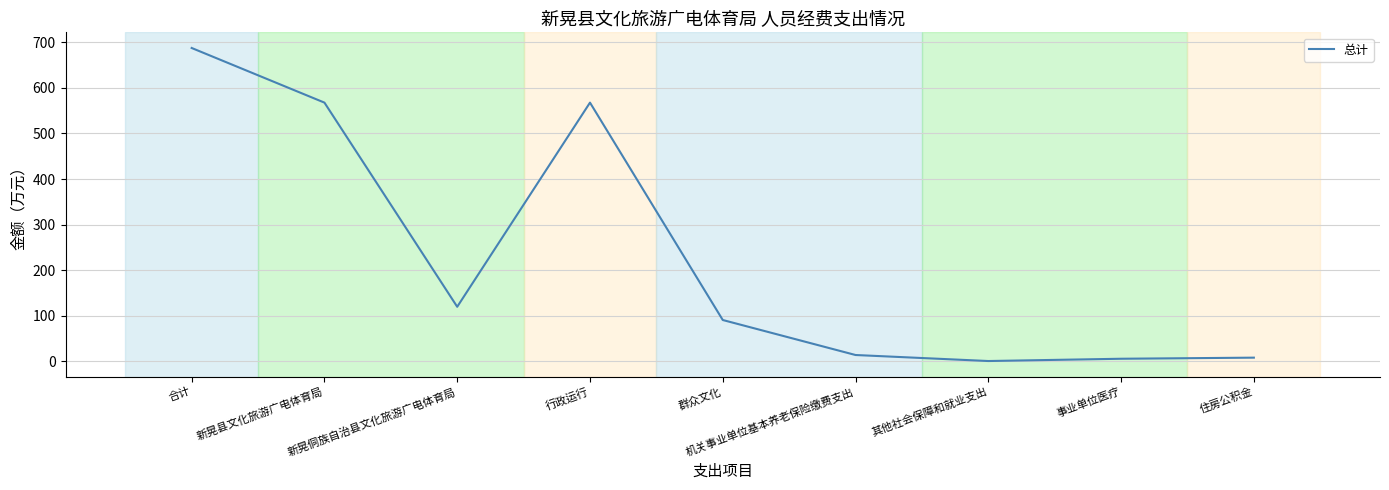

What is the sum of all values?

2062.5